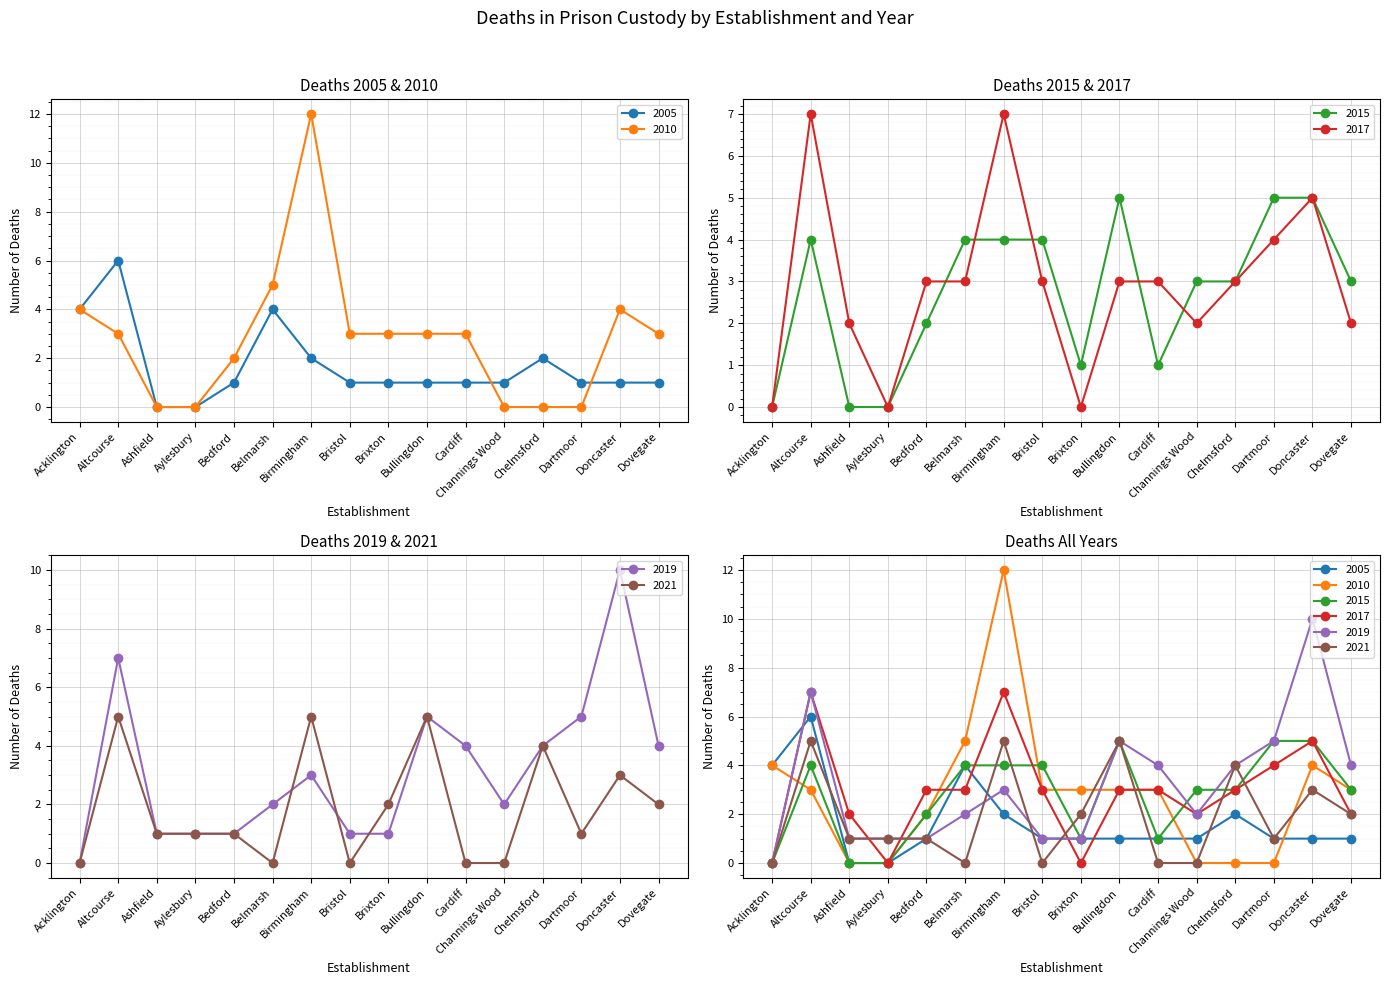

How many data points does each series have?

16